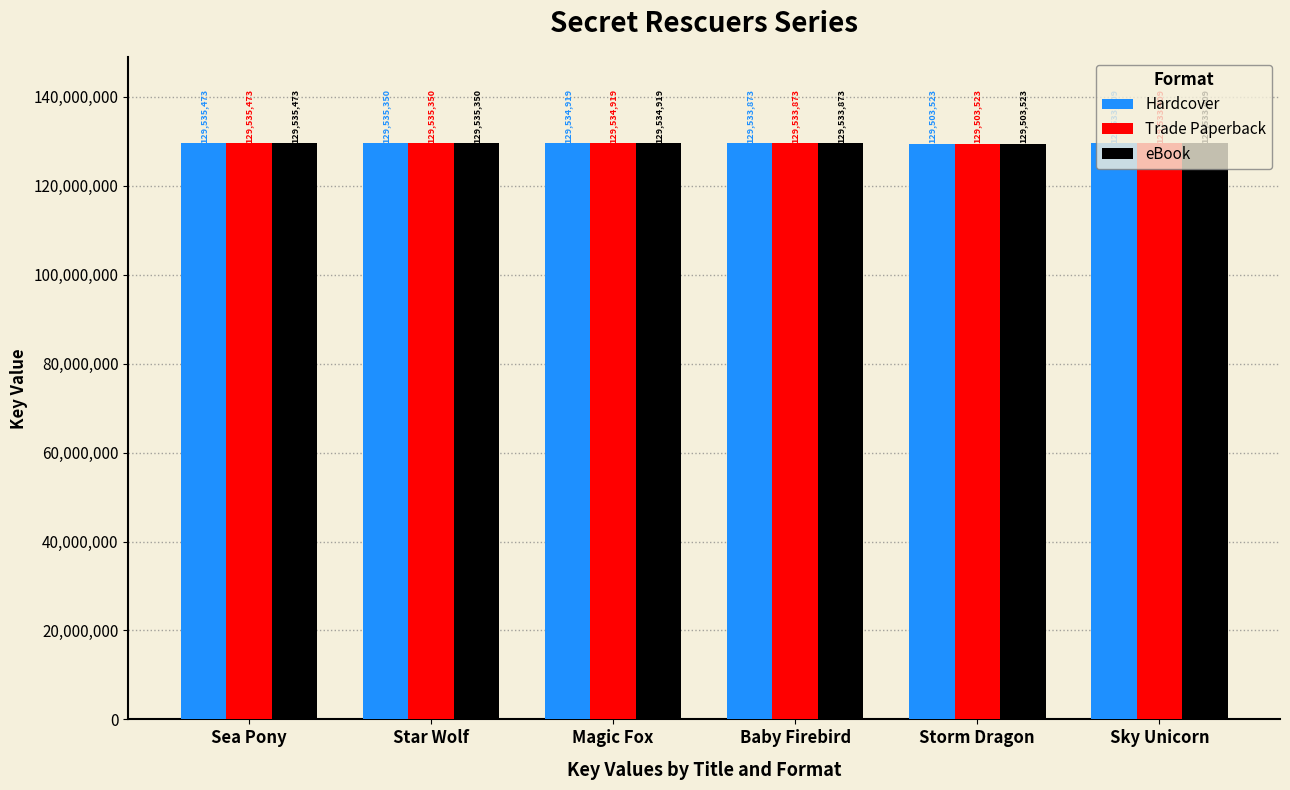

Reading right to left, extract all data points from this chart.

Hardcover: 129533409	129503523	129533873	129534919	129535350	129535473
Trade Paperback: 129533409	129503523	129533873	129534919	129535350	129535473
eBook: 129533409	129503523	129533873	129534919	129535350	129535473